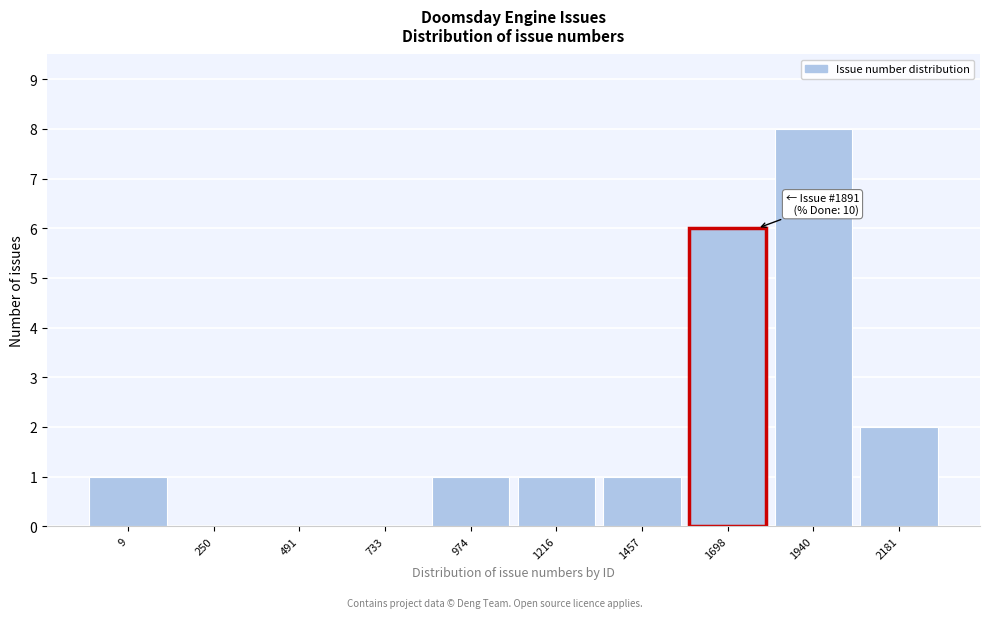

Reading left to right, transcribe all the data shown in this chart.

9=1	250=0	491=0	733=0	974=1	1216=1	1457=1	1698=6	1940=8	2181=2